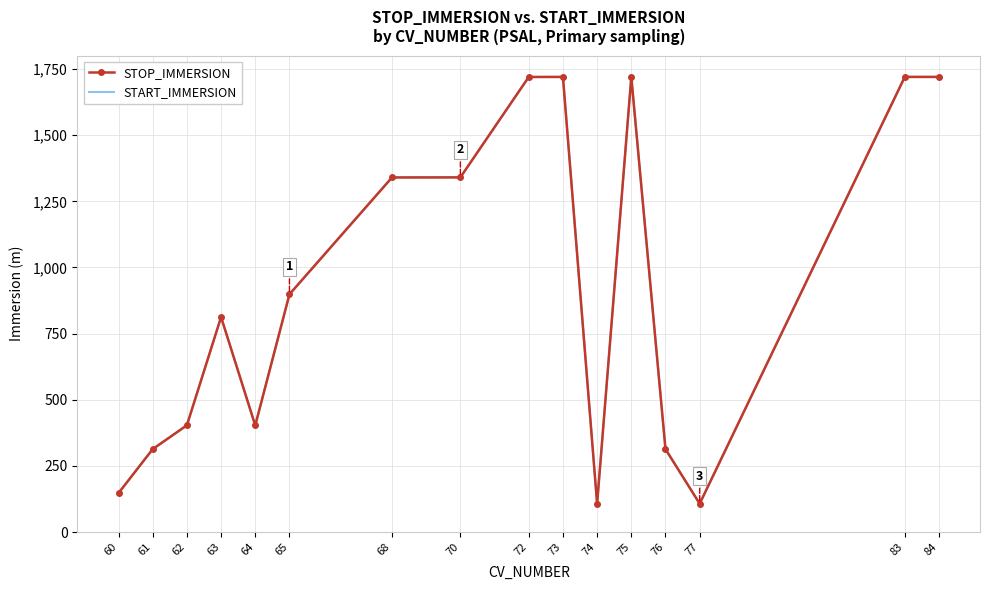

How many series are shown in this chart?

2